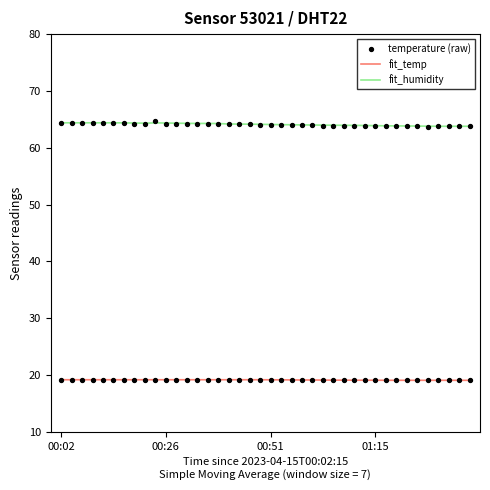

Is the value of fit_temp at 28 greater than the value of temperature (raw) at 35?

Yes